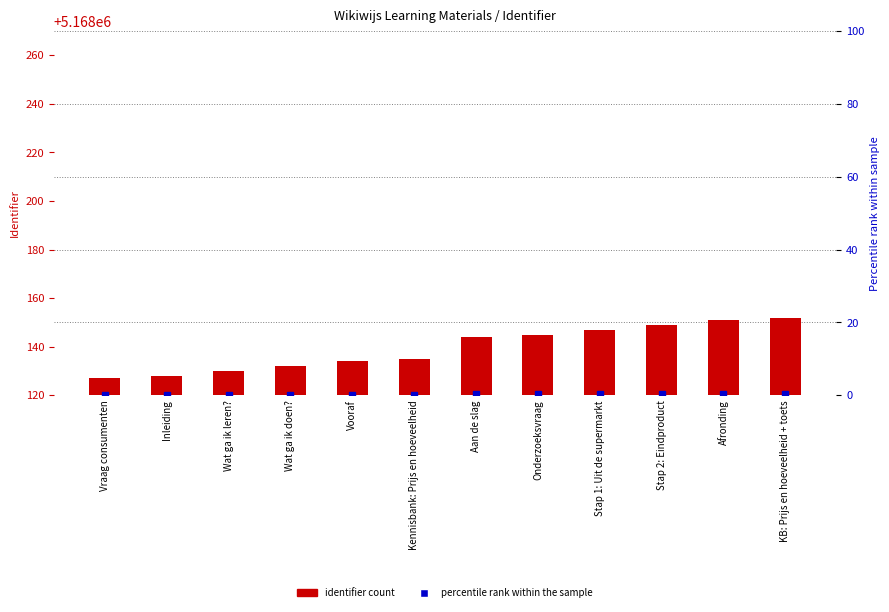

What is the change in value from Wat ga ik leren? to Stap 1: Uit de supermarkt?

+17